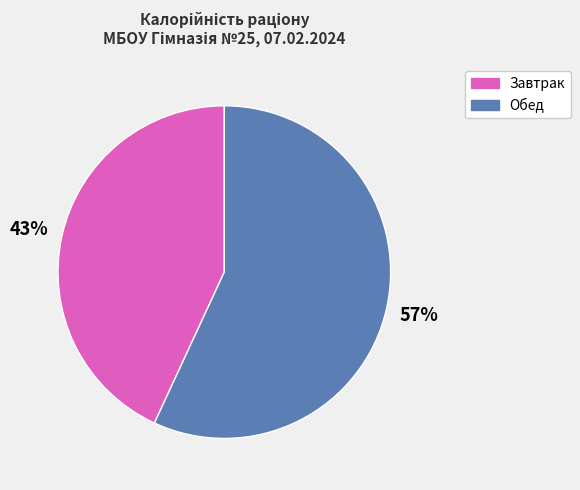

To the nearest percent, what is the average slice percentage?

50%